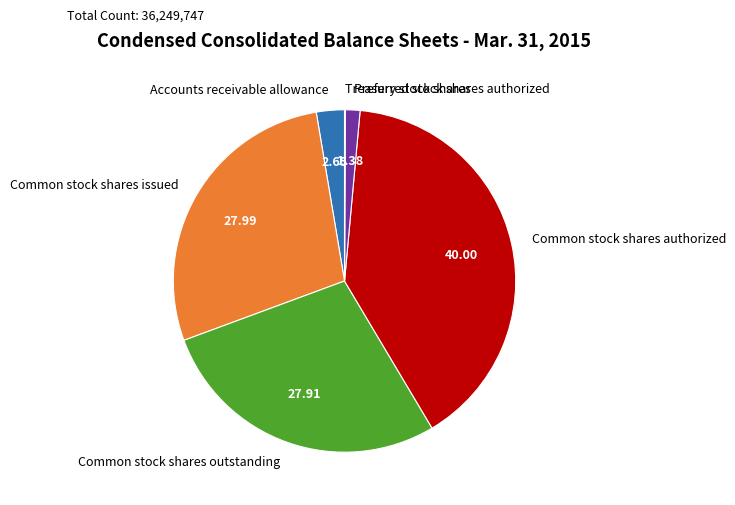

Which category has the biggest portion of the pie?

Common stock shares authorized